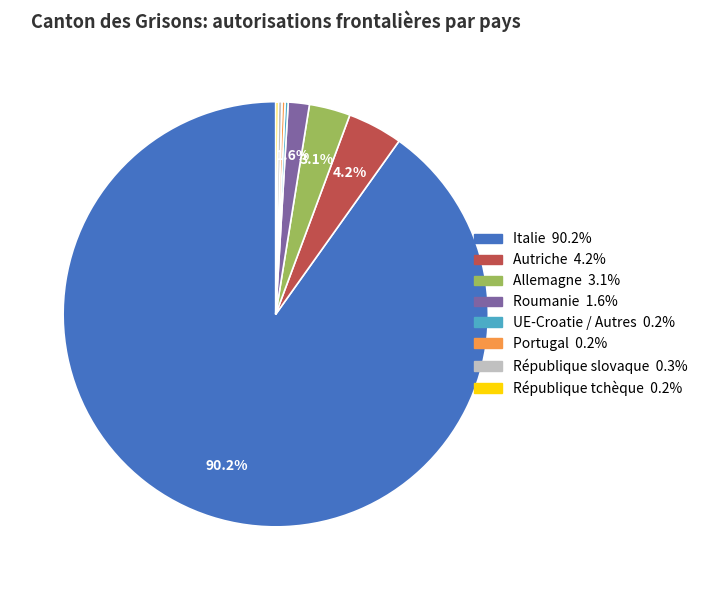

The Italie slice represents 97% of the pie. True or false?

False